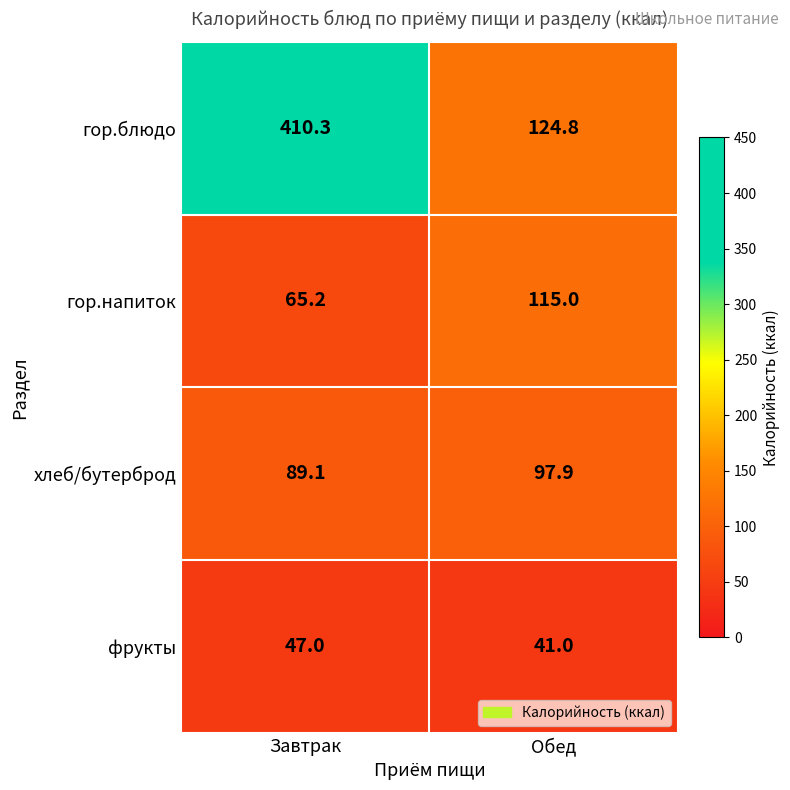

Reading left to right, list all the values displayed in this chart.

гор.блюдо: Завтрак=410.3	Обед=124.8
гор.напиток: Завтрак=65.2	Обед=115.0
хлеб/бутерброд: Завтрак=89.1	Обед=97.9
фрукты: Завтрак=47.0	Обед=41.0